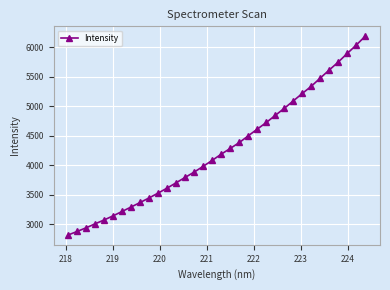

True or false: the data has more than 2 interior local peaks.

False